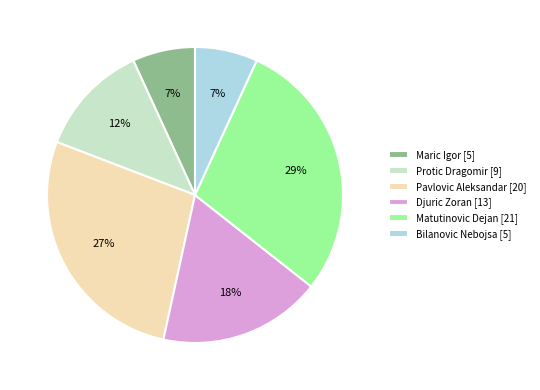

Do Maric Igor [5] and Djuric Zoran [13] together represent more than half of the pie?

No